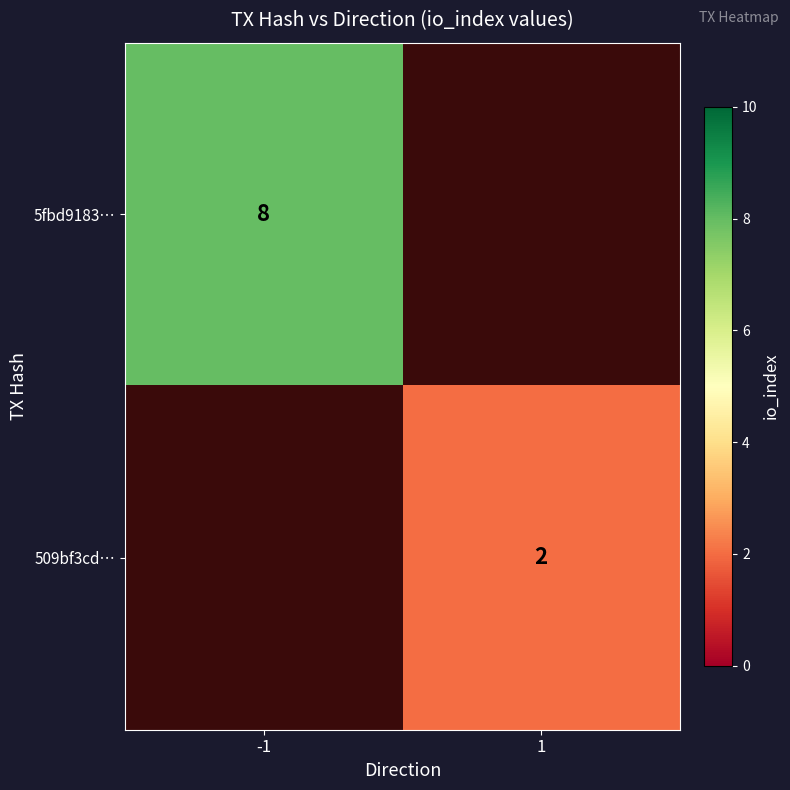

At which category does the chart reach its peak across all series?

-1